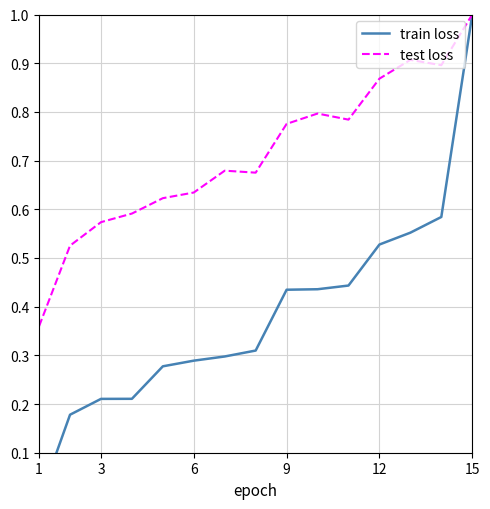

True or false: train loss and test loss intersect in this chart.

False